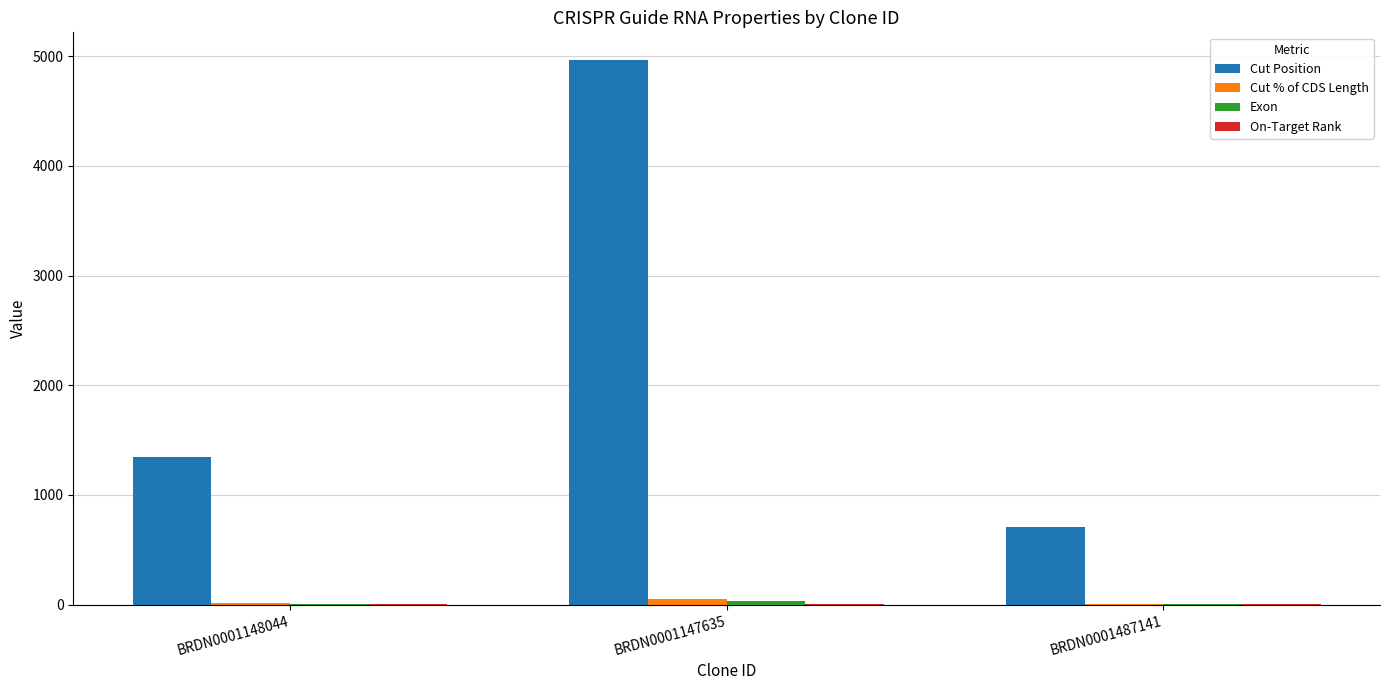

Are the bars grouped side by side (vs. stacked)?

Yes